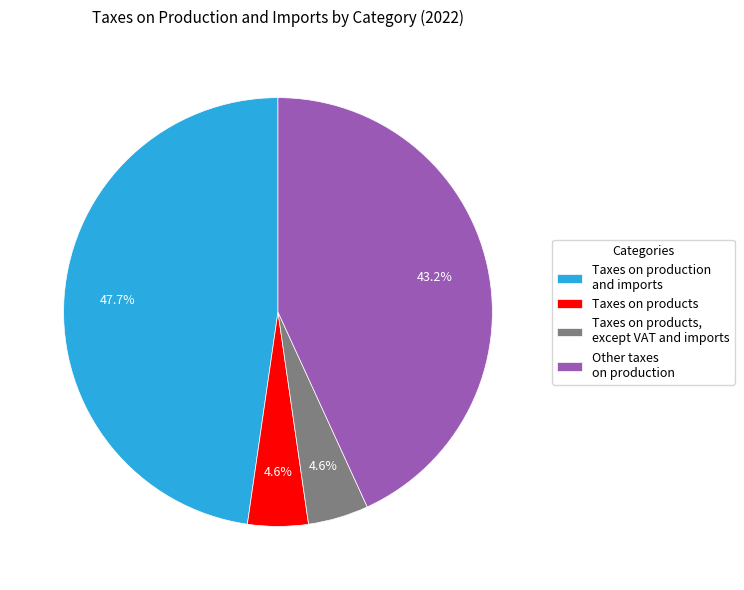

Count the number of slices in the pie.

4